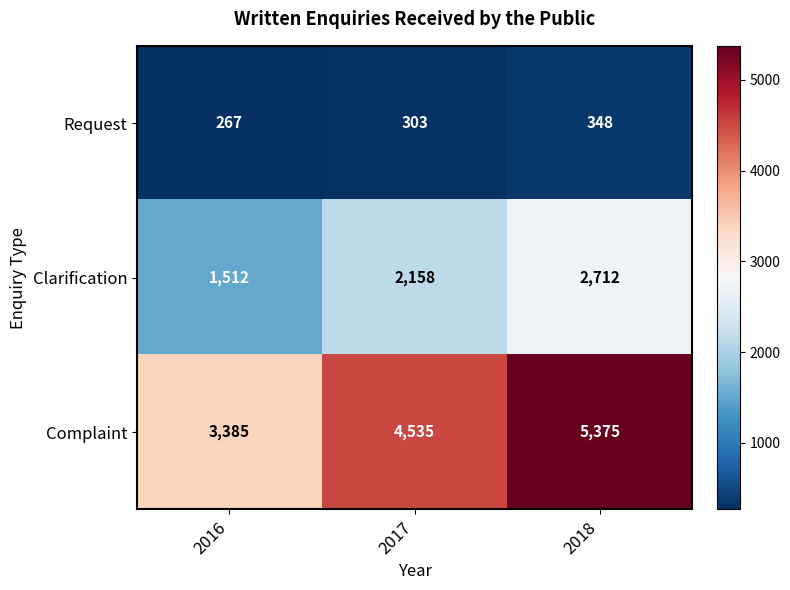

Rank the categories by Complaint value from lowest to highest.

2016, 2017, 2018